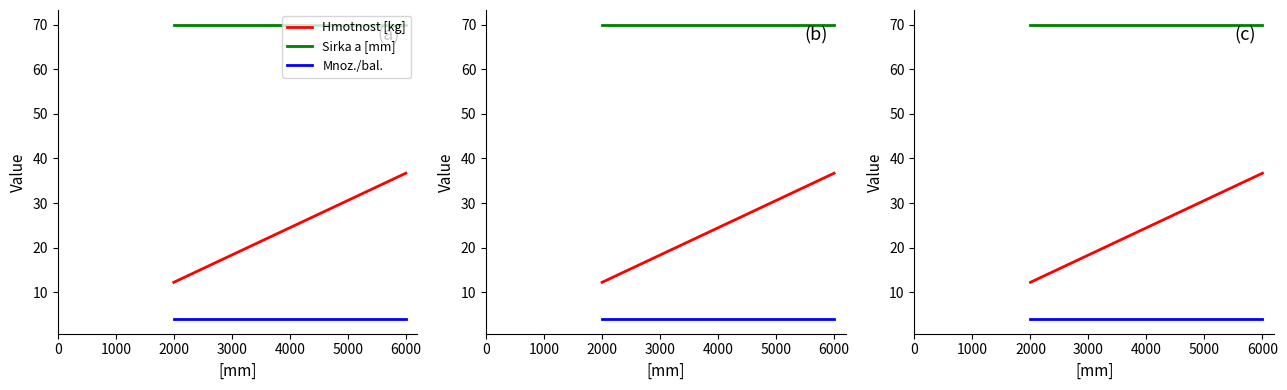

Which series has the widest spread of values?

Hmotnost [kg]